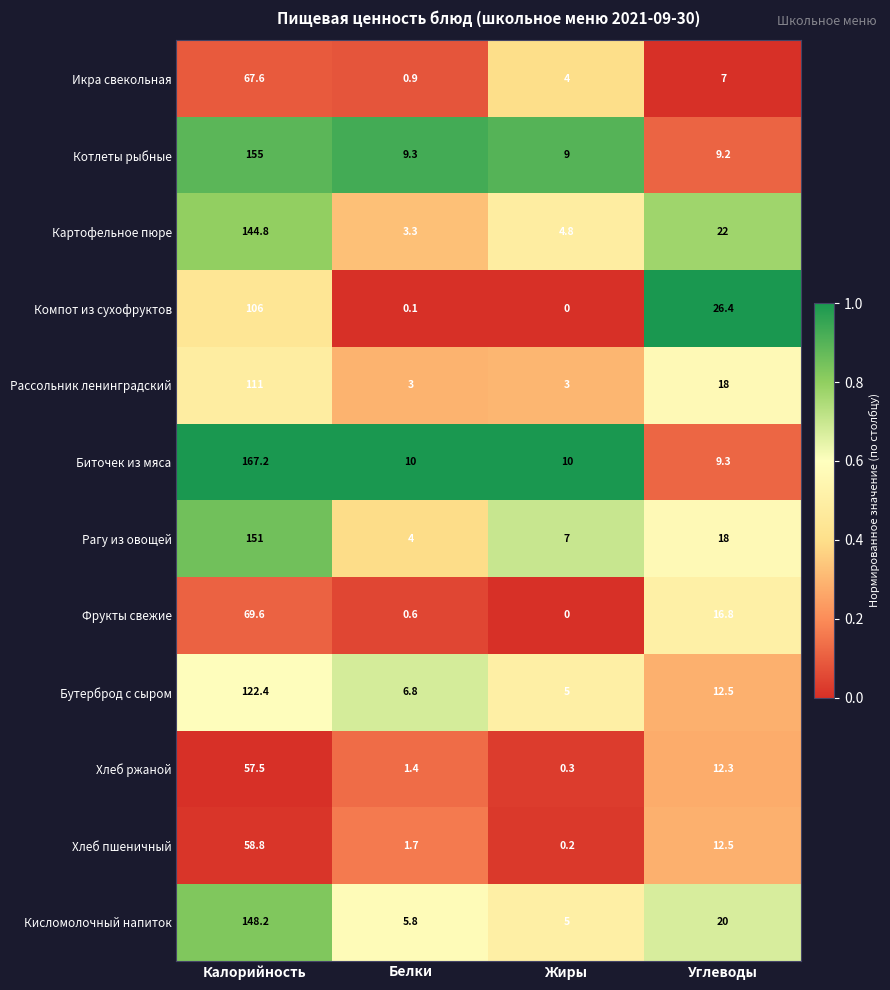

What is the highest value of the Хлеб ржаной series?

57.5